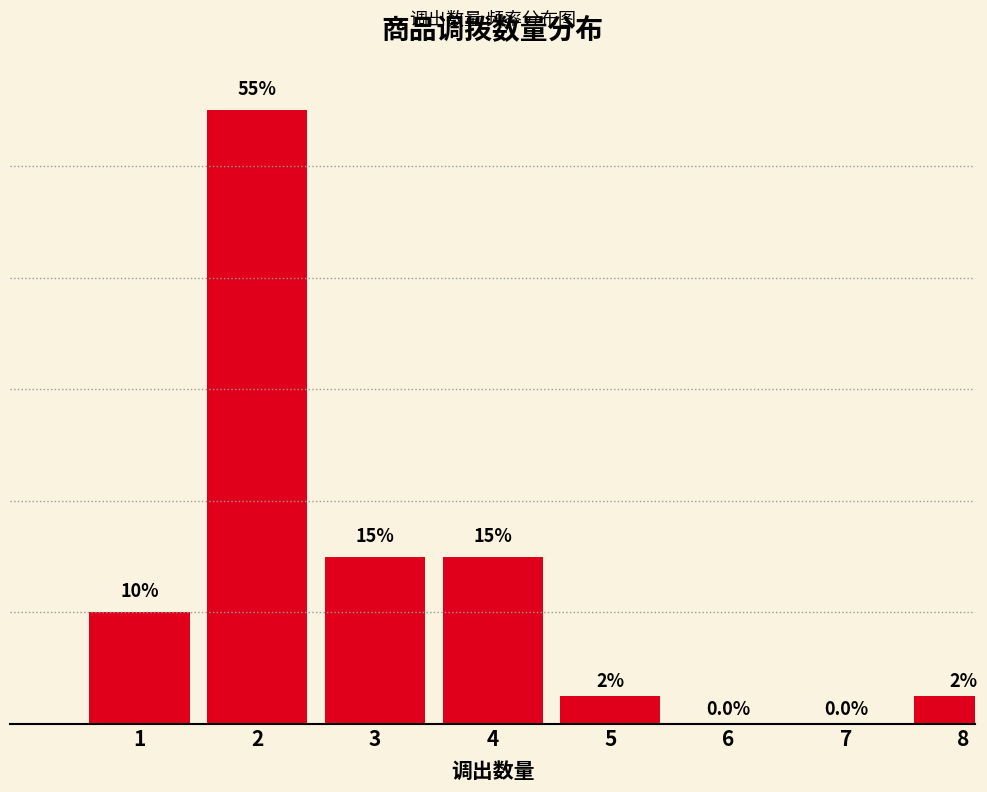

Are the bars horizontal?

No